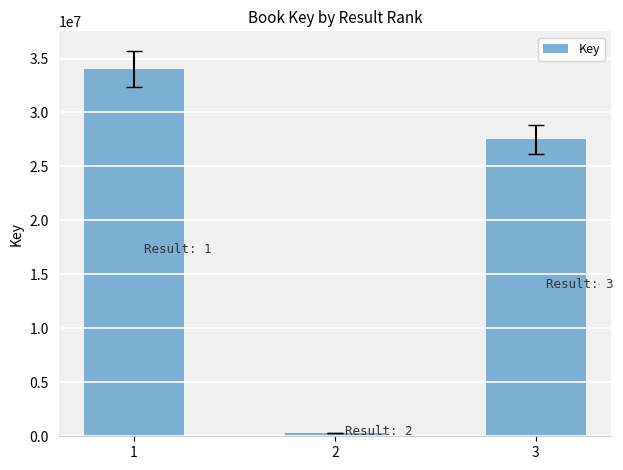

Reading left to right, transcribe all the data shown in this chart.

1=34030985	2=311600	3=27507225